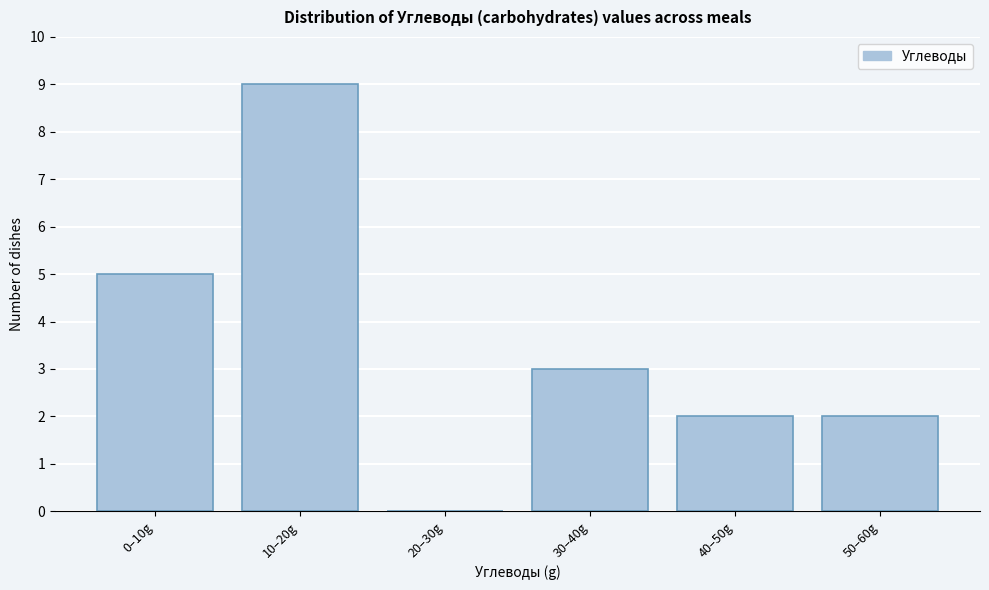

Reading left to right, list all the values displayed in this chart.

0–10g=5	10–20g=9	20–30g=0	30–40g=3	40–50g=2	50–60g=2